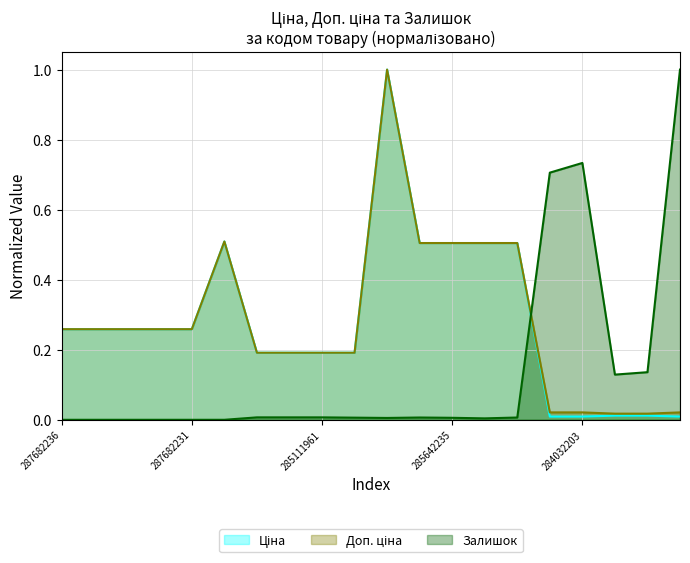

What is the difference between the highest and lowest values at 285642236?

0.5